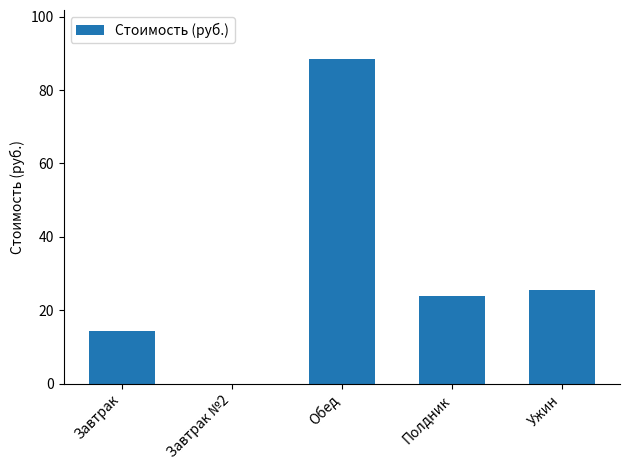

At which label does the data first exceed 23?

Обед